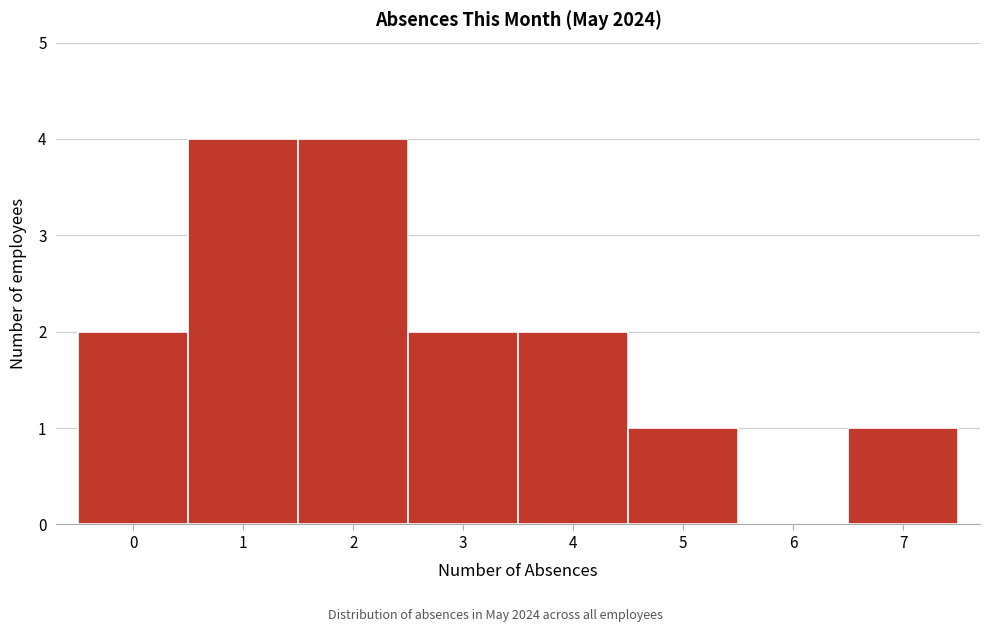

Reading left to right, list every bar in this chart as the range it spans on the x-axis followed by its height. The values are not printed on the chart, so give them approximately, as read against the axis.

-0.5 to 0.5: 2
0.5 to 1.5: 4
1.5 to 2.5: 4
2.5 to 3.5: 2
3.5 to 4.5: 2
4.5 to 5.5: 1
5.5 to 6.5: 0
6.5 to 7.5: 1